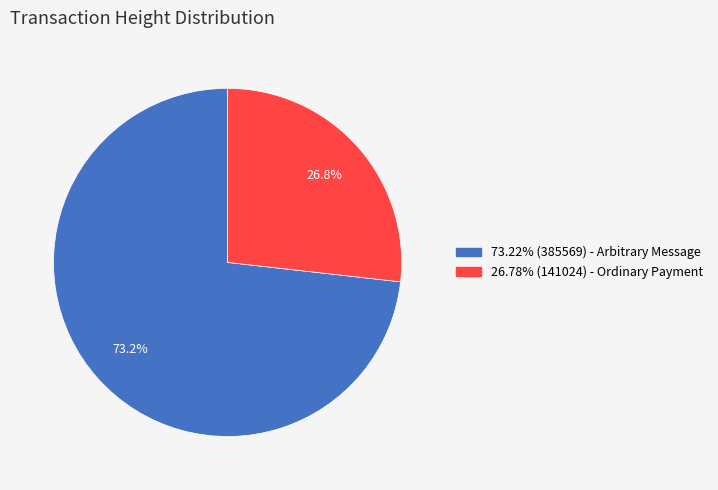

Is there any slice that represents more than half of the pie?

Yes